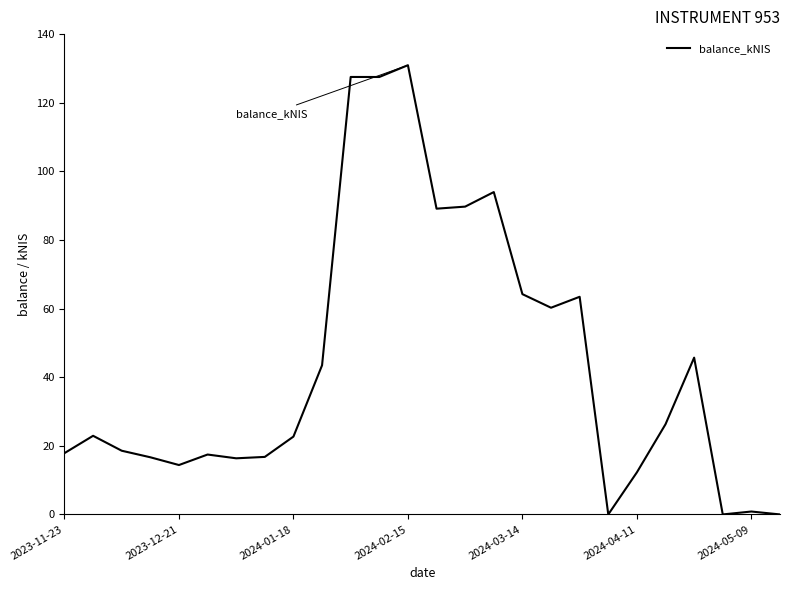

What is the greatest value displayed?

130.9